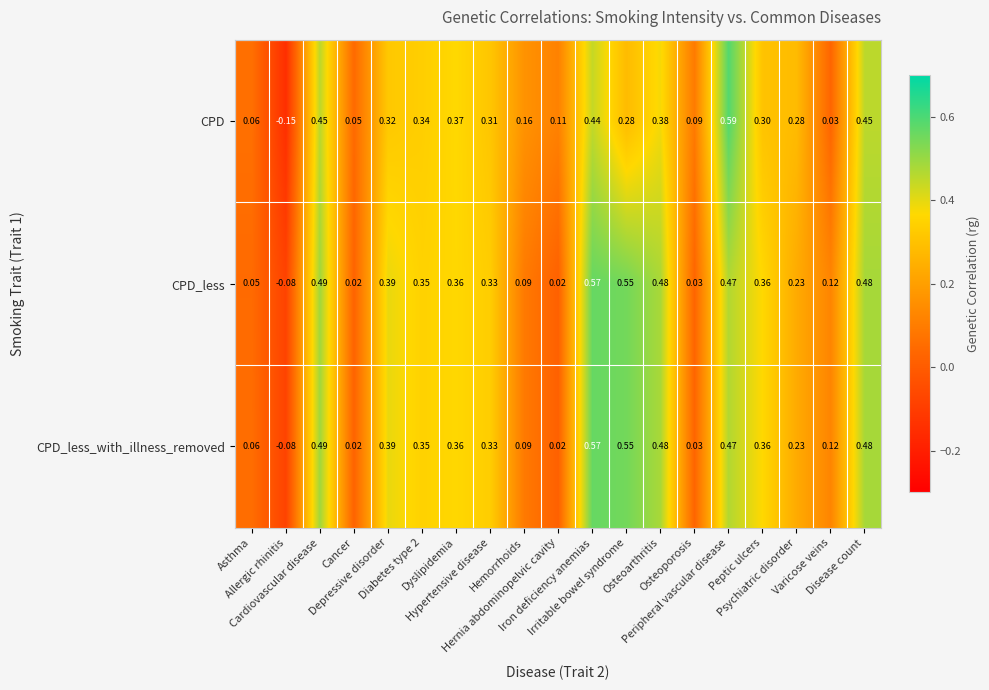

Which series has the widest spread of values?

CPD